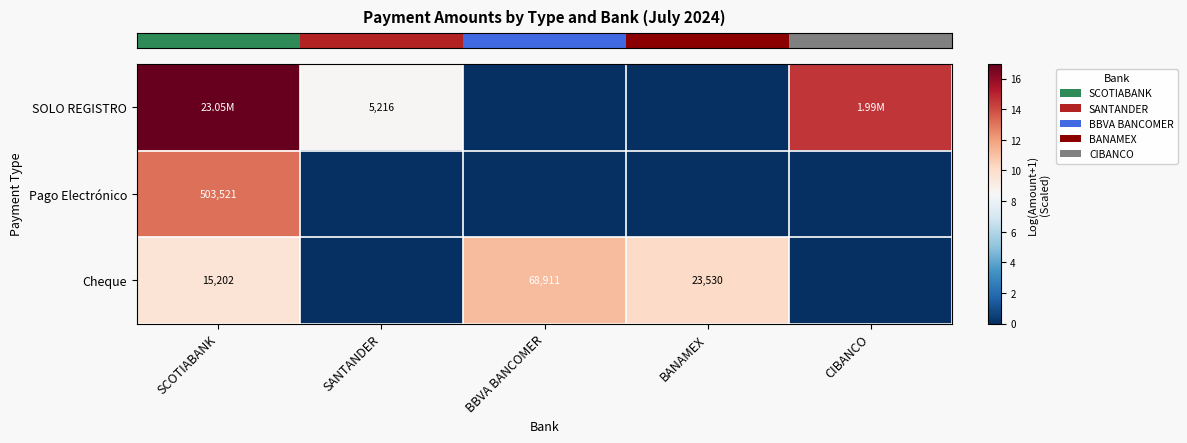

True or false: row_0 has a value of 3.5 at CIBANCO.

False